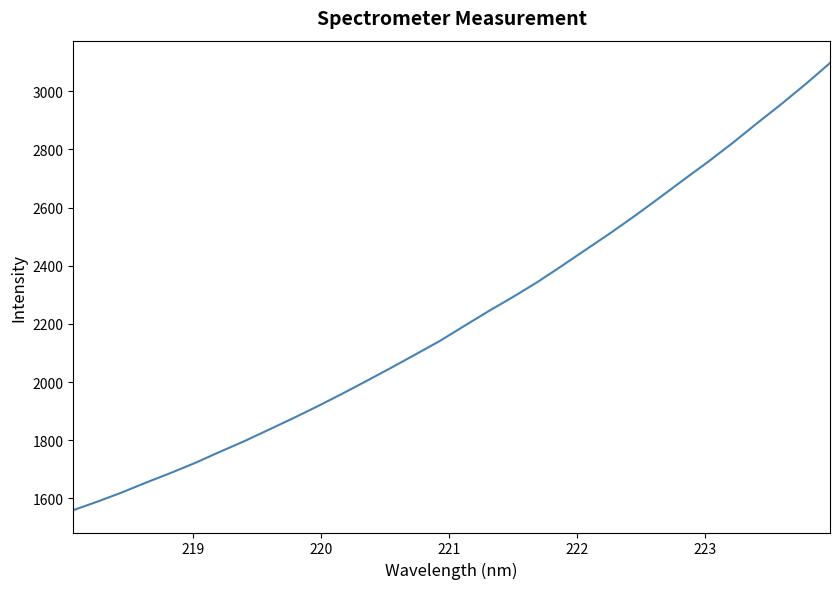

What is the difference between the maximum and minimum values?

1537.6